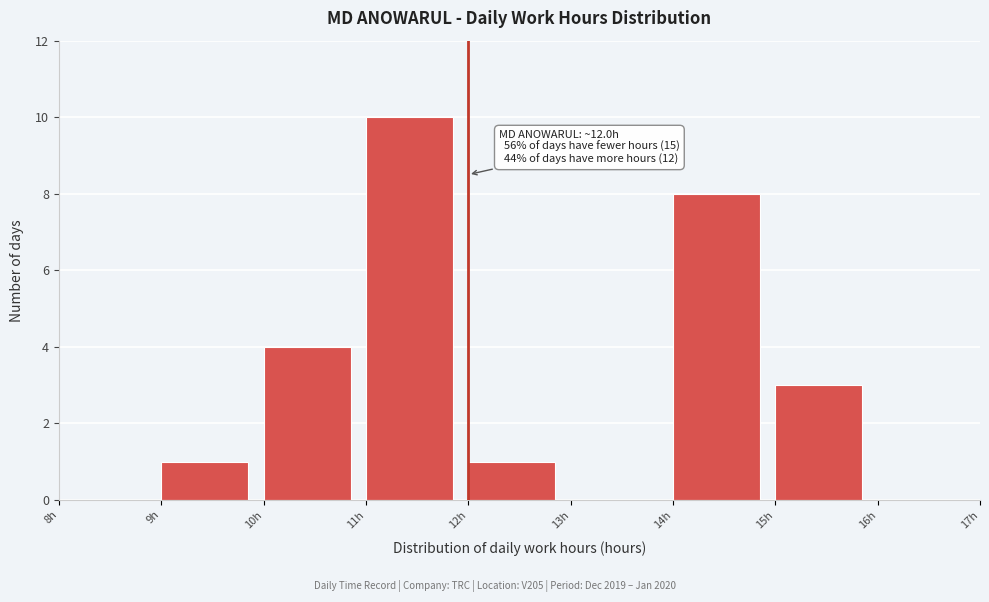

Which range on the x-axis has the tallest bar?

11 to 12